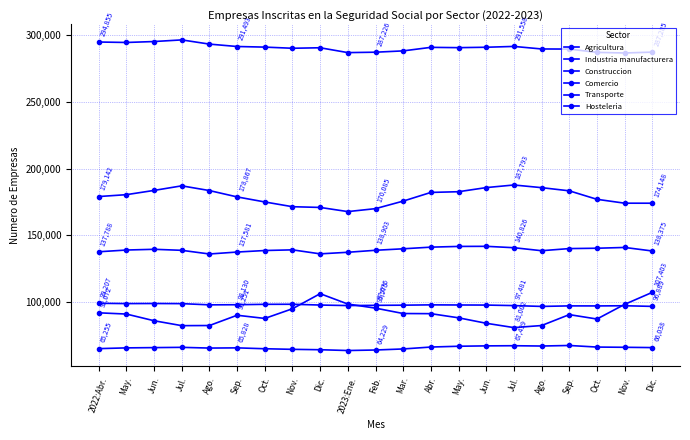

Which has a higher value, May. or Feb.?

Feb.